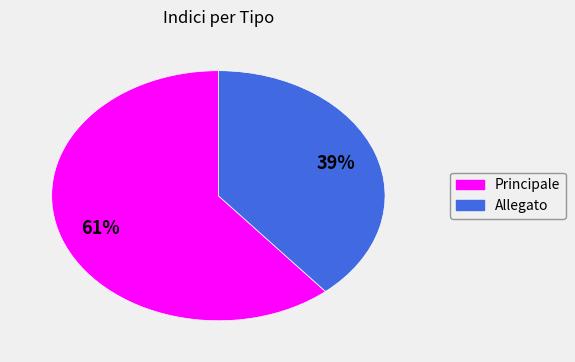

Rank the categories by value from lowest to highest.

Allegato, Principale